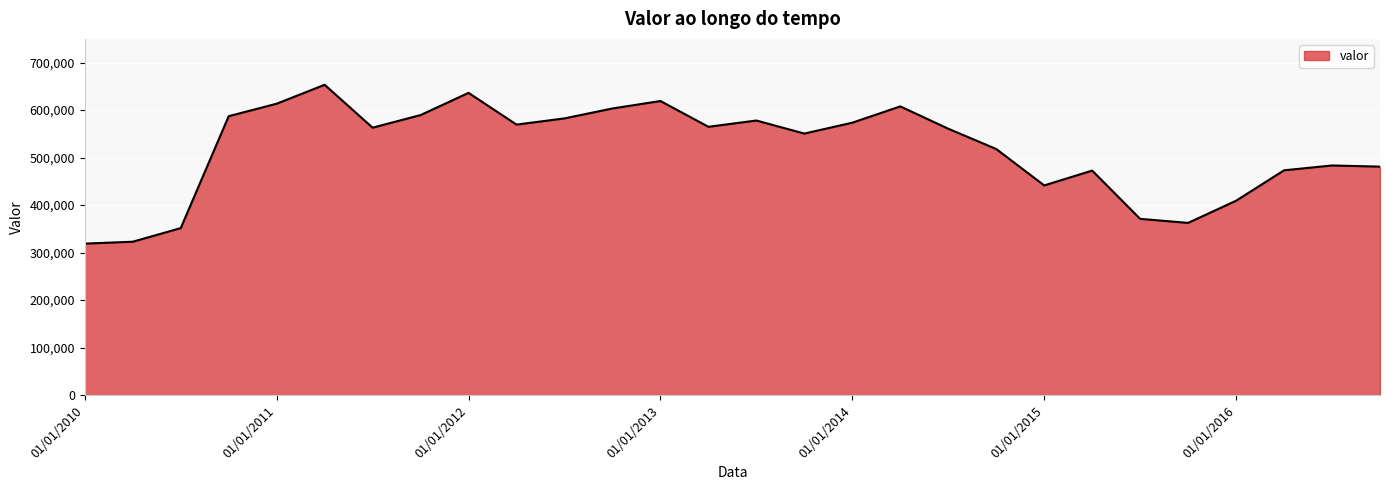

What is the maximum value shown in the chart?

653358